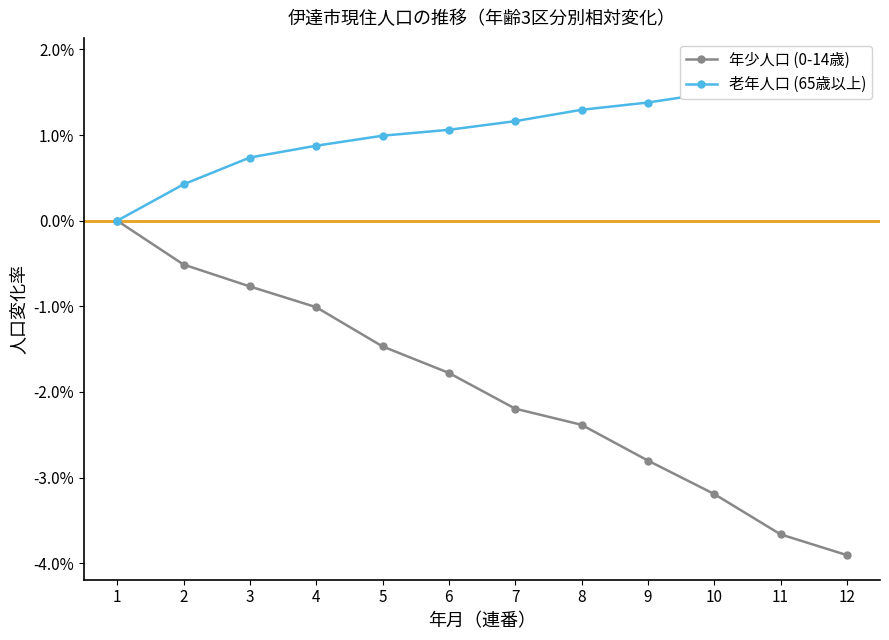

True or false: 老年人口 (65歳以上) has a value of 0.0 at 11.

False